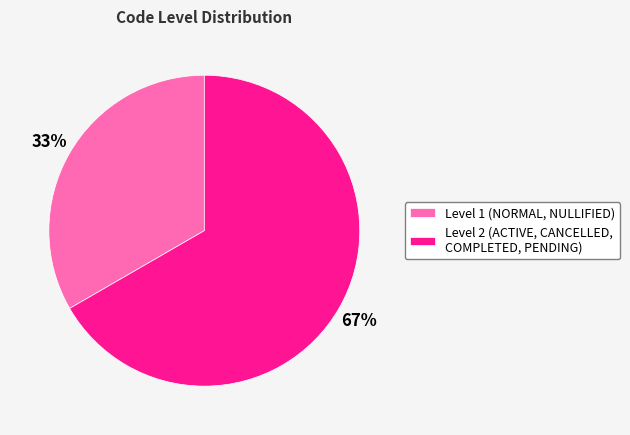

What is the smallest slice in the pie chart?

Level 1 (NORMAL, NULLIFIED)